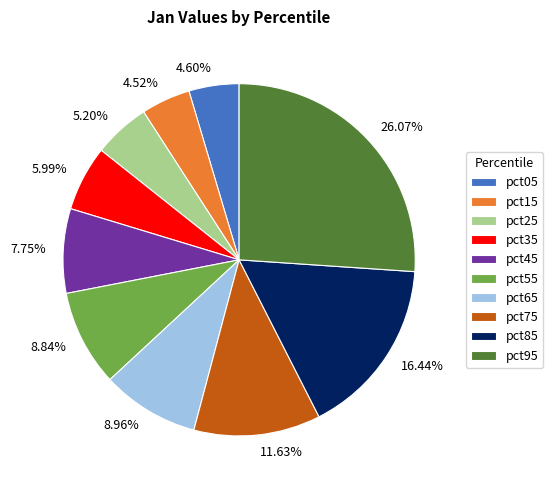

To the nearest percent, what is the difference between the pct95 and pct05 slice percentages?

21%